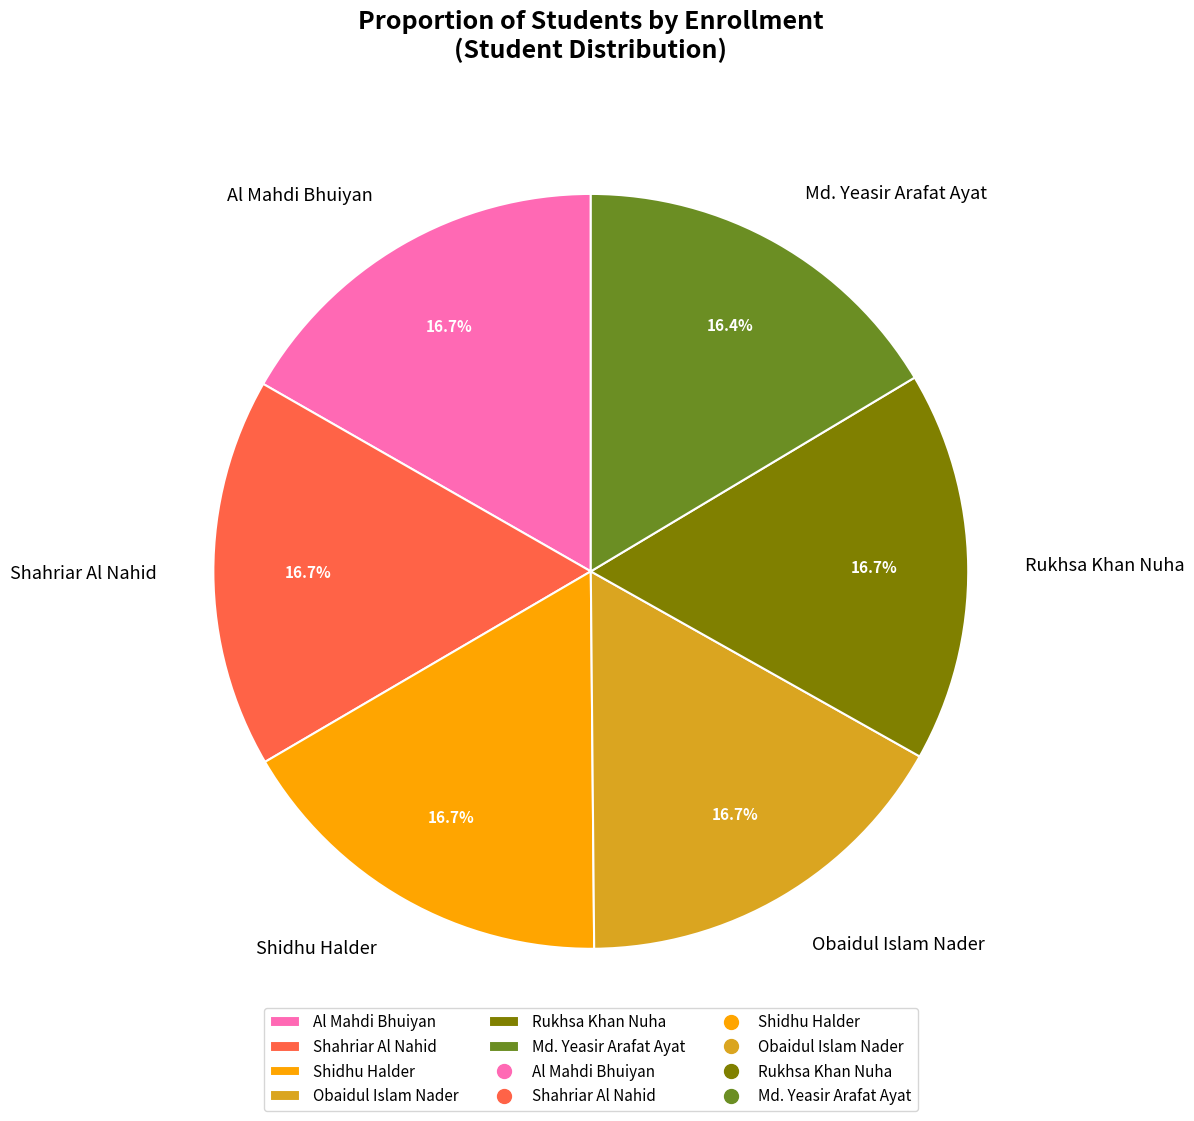

Does any single category account for the majority?

No